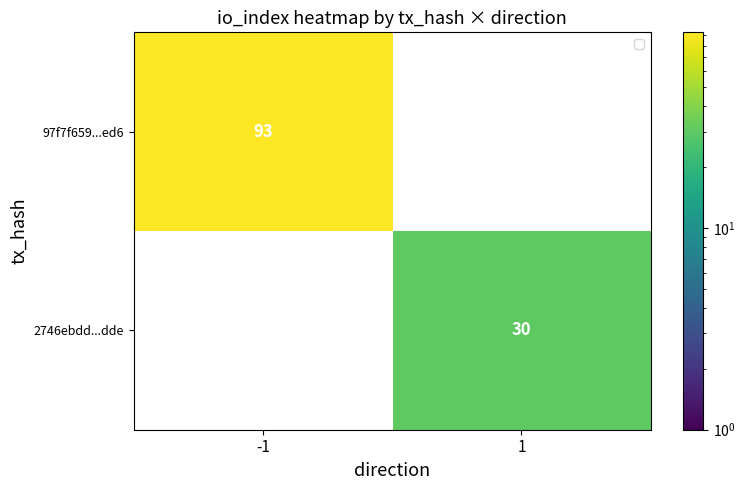

Rank the categories by 97f7f659...ed6 value from lowest to highest.

-1, 1